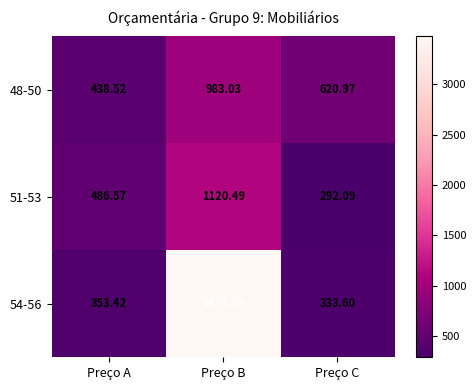

At which category is the sum across all series the highest?

Preço B